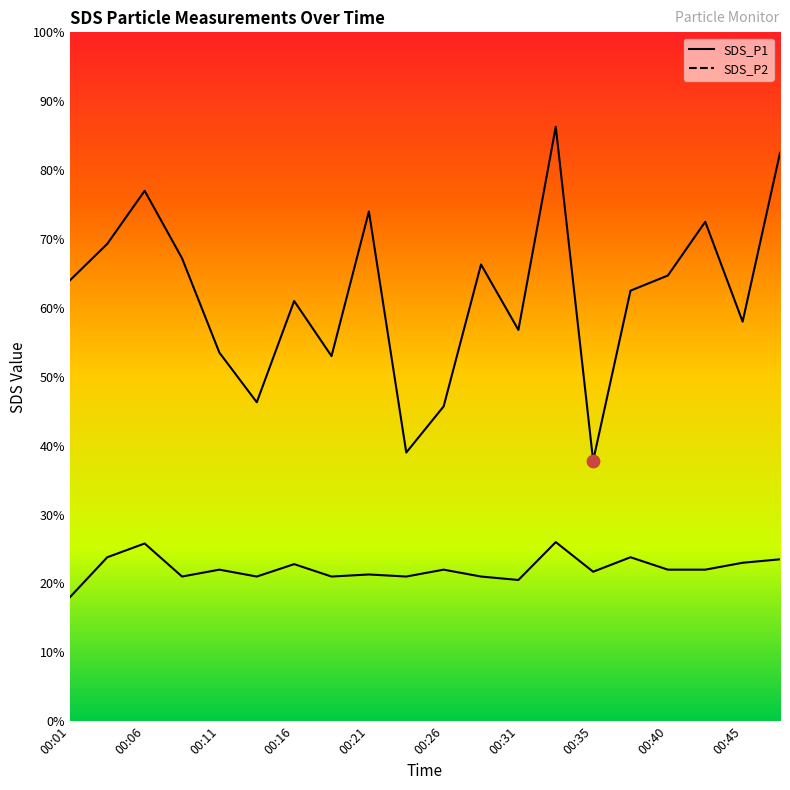

At how many categories does at least one series exceed 2?

20